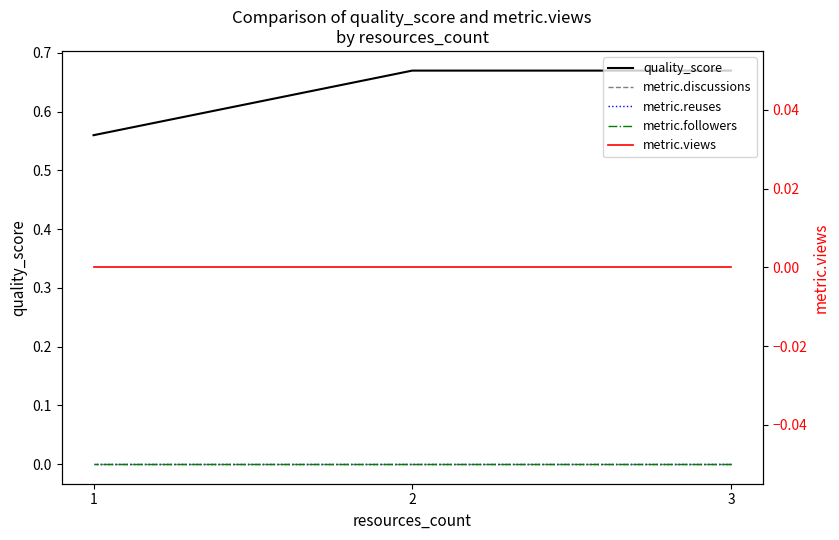

Which series has the widest spread of values?

quality_score